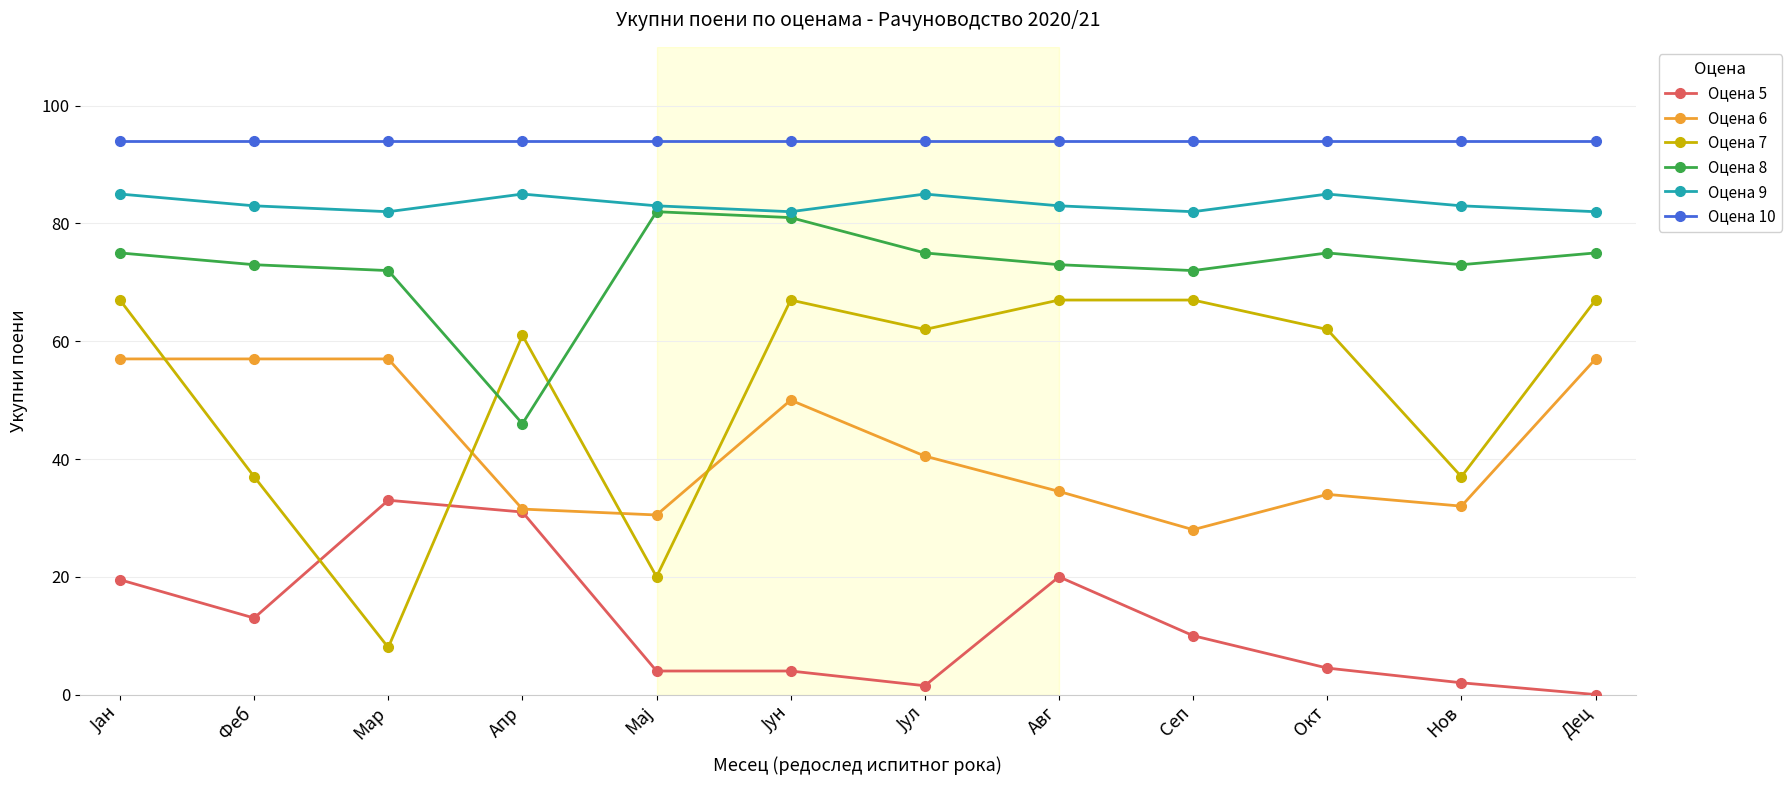

True or false: Оцена 6 has more than 1 points higher than both neighbors.

True